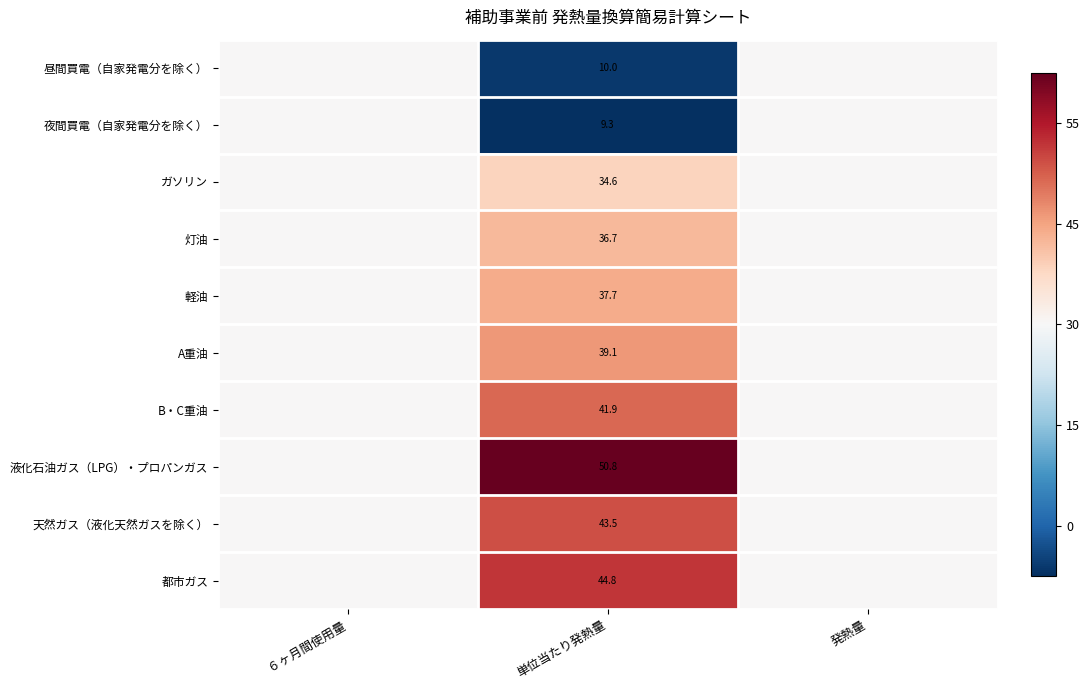

Count the number of data series in this chart.

10